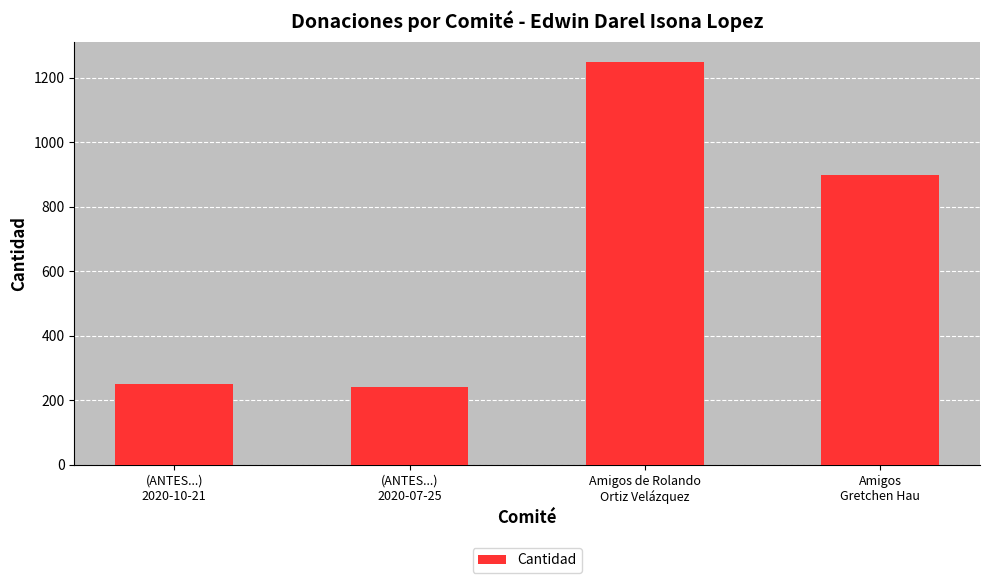

Count the number of categories in the chart.

4